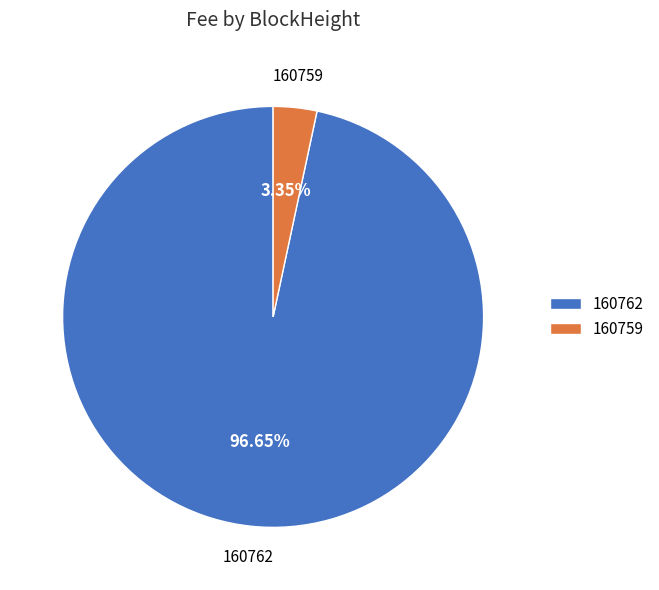

Which slice is the smallest?

160759